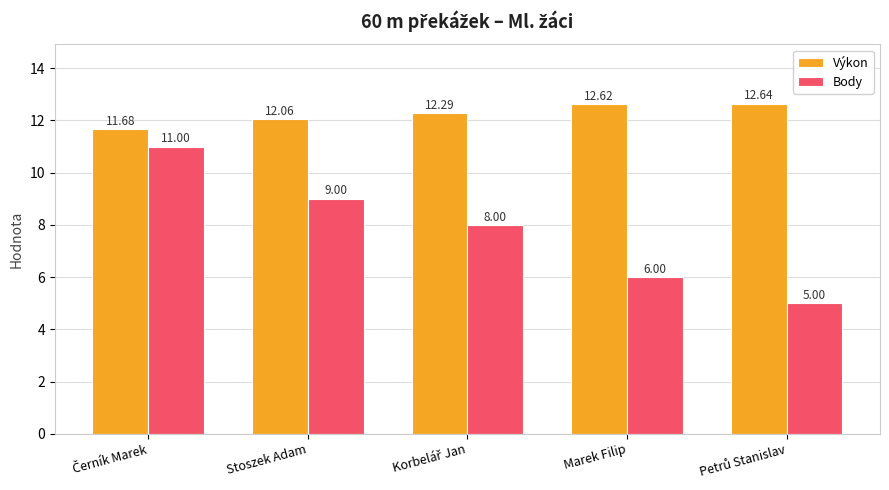

At how many categories does at least one series exceed 8?

5